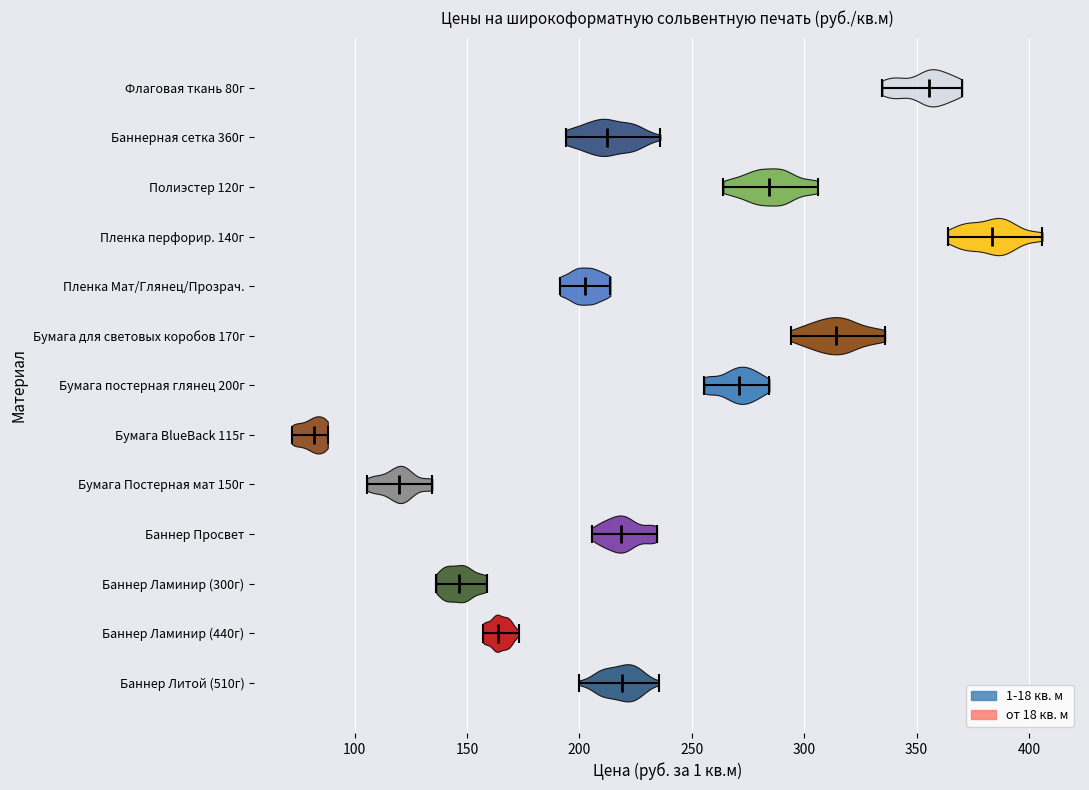

Reading bottom to top, read every violin against the x-axis: where its median line is, and the lowest and highest points it reaches. The values are not printed on the chart, so give them approximately, as read against the axis.

Баннер Литой (510г): median line 220, lowest point 200, highest point 235
Баннер Ламинир (440г): median line 165, lowest point 155, highest point 175
Баннер Ламинир (300г): median line 145, lowest point 135, highest point 160
Баннер Просвет: median line 220, lowest point 205, highest point 235
Бумага Постерная мат 150г: median line 120, lowest point 105, highest point 135
Бумага BlueBack 115г: median line 80, lowest point 70, highest point 90
Бумага постерная глянец 200г: median line 270, lowest point 255, highest point 285
Бумага для световых коробов 170г: median line 315, lowest point 295, highest point 335
Пленка Мат/Глянец/Прозрач.: median line 205, lowest point 190, highest point 215
Пленка перфорир. 140г: median line 385, lowest point 365, highest point 405
Полиэстер 120г: median line 285, lowest point 265, highest point 305
Баннерная сетка 360г: median line 210, lowest point 195, highest point 235
Флаговая ткань 80г: median line 355, lowest point 335, highest point 370